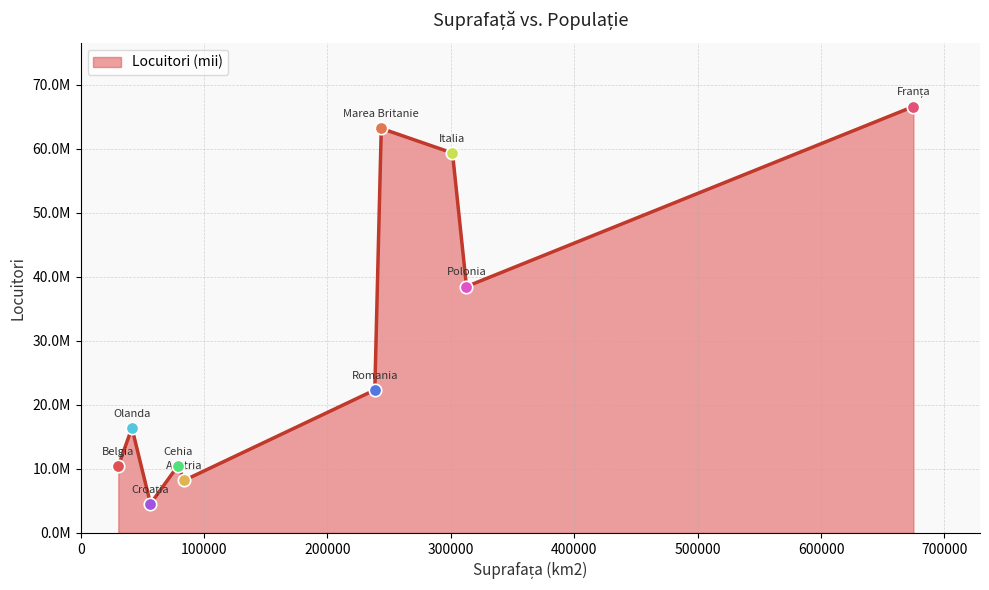

Is this an area chart (filled region under the line)?

Yes